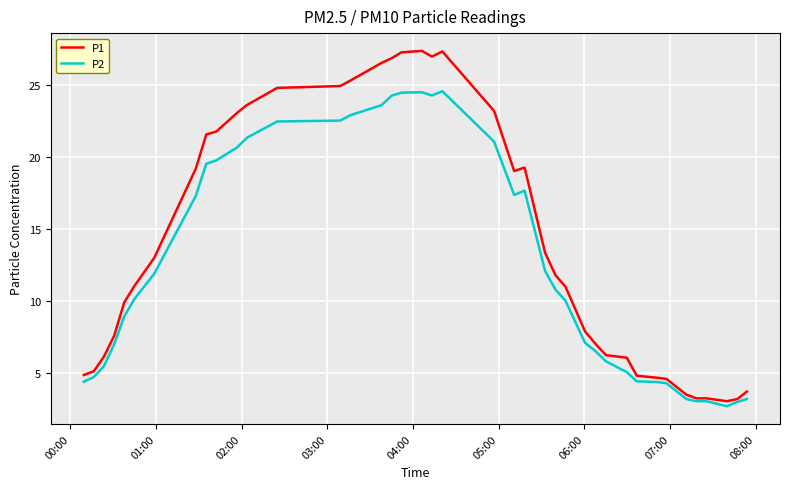

Does the chart have visible grid lines?

Yes